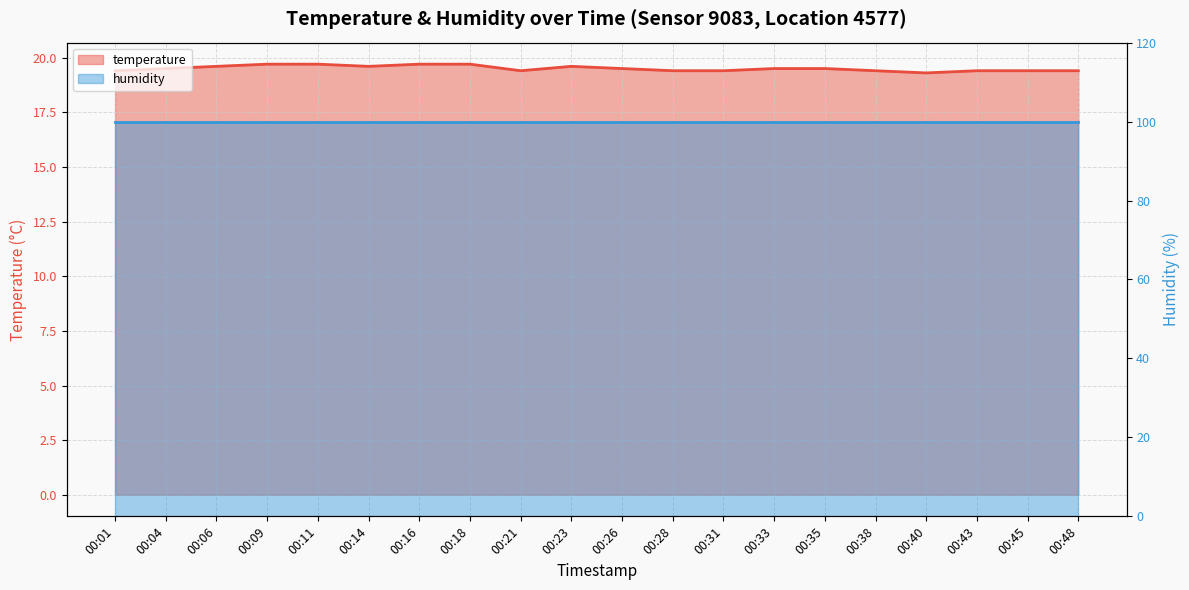

Approximately how many times larger is the value at 00:14 compared to 00:35?

1.0